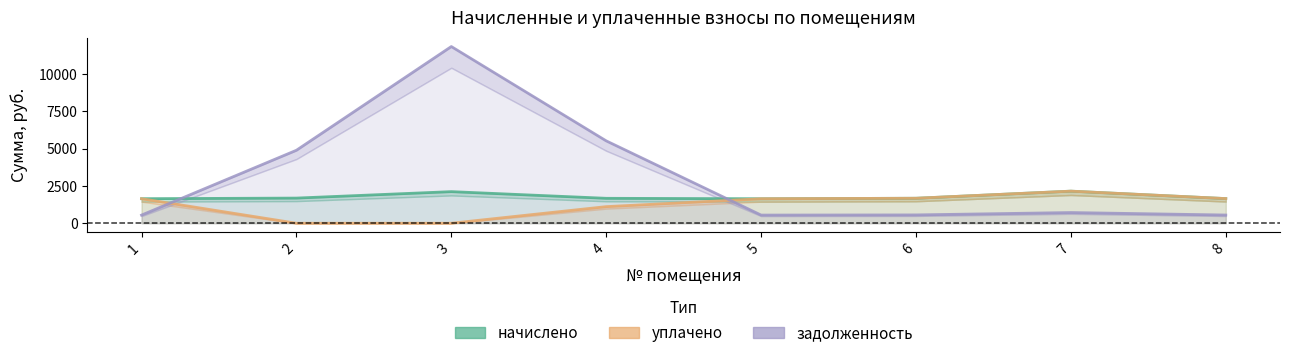

What is the value of the уплачено point at the 8th from the left?

1653.4